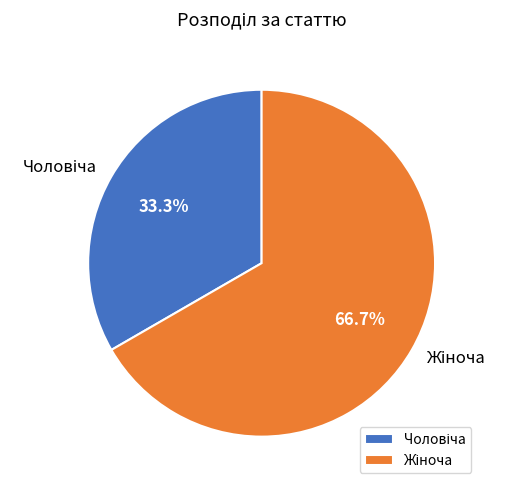

Does any single category account for the majority?

Yes